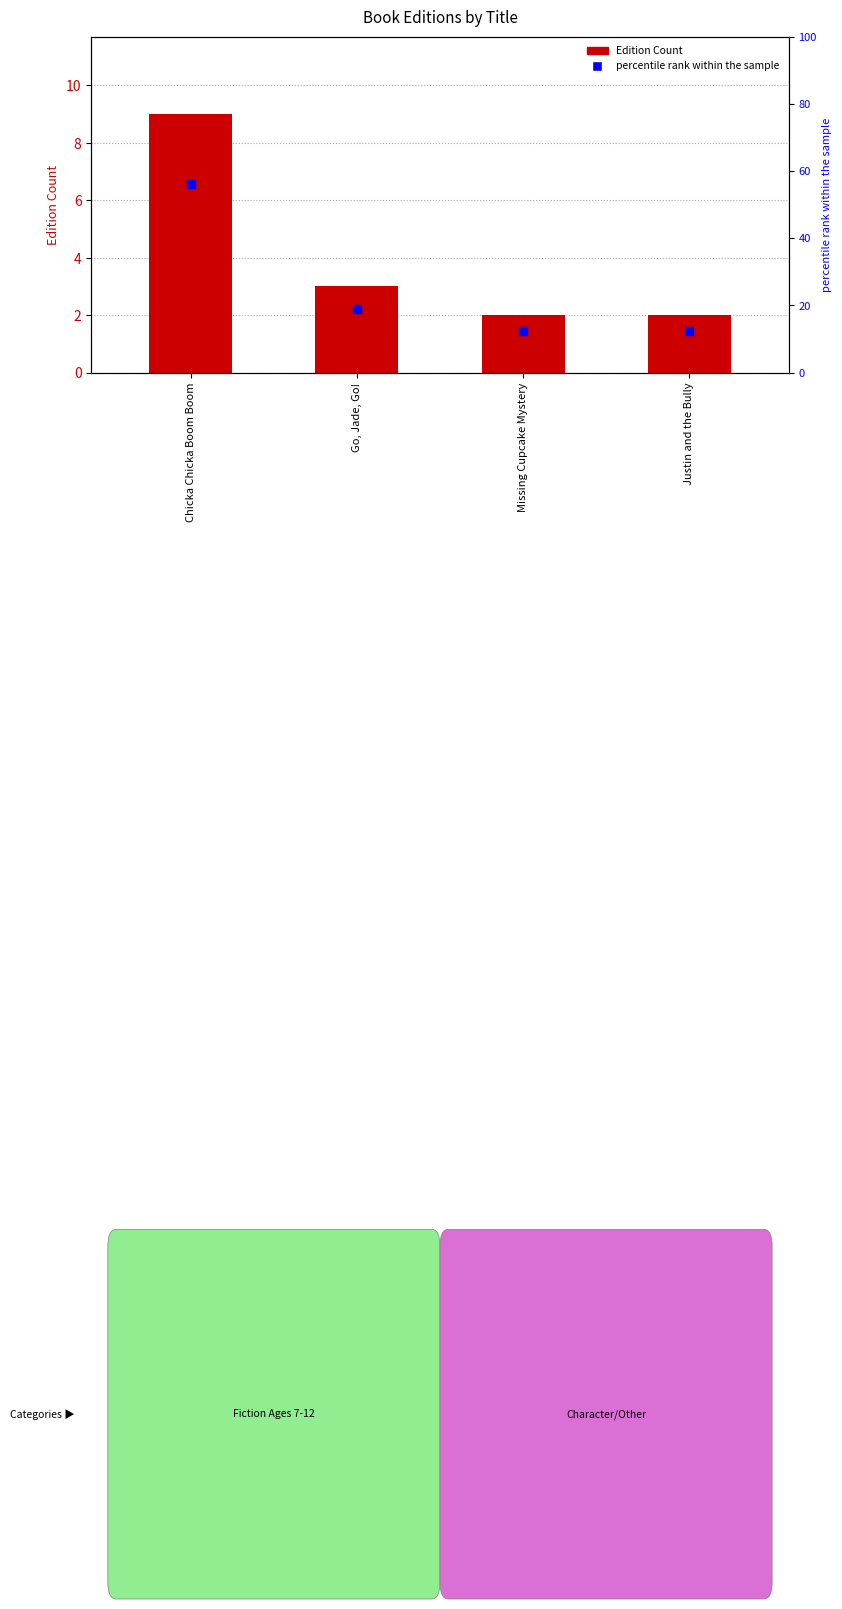

What are all the series names shown in the legend?

Edition Count, percentile rank within the sample